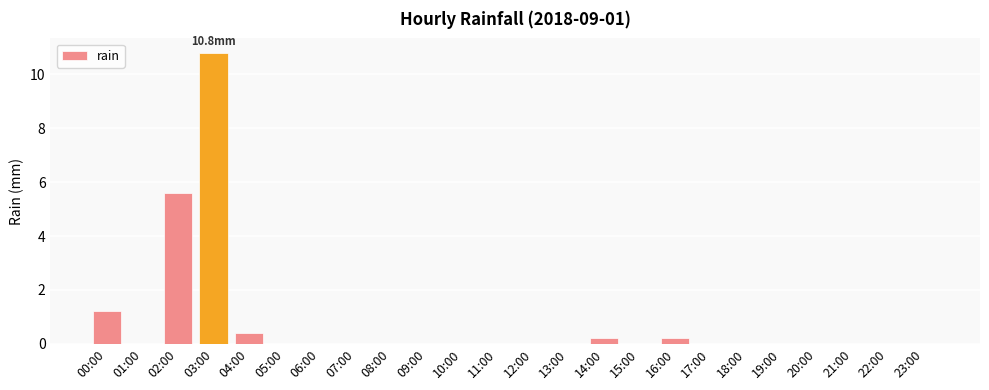

Reading left to right, transcribe all the data shown in this chart.

00:00=1.2	01:00=0.0	02:00=5.6	03:00=10.8	04:00=0.4	05:00=0.0	06:00=0.0	07:00=0.0	08:00=0.0	09:00=0.0	10:00=0.0	11:00=0.0	12:00=0.0	13:00=0.0	14:00=0.2	15:00=0.0	16:00=0.2	17:00=0.0	18:00=0.0	19:00=0.0	20:00=0.0	21:00=0.0	22:00=0.0	23:00=0.0